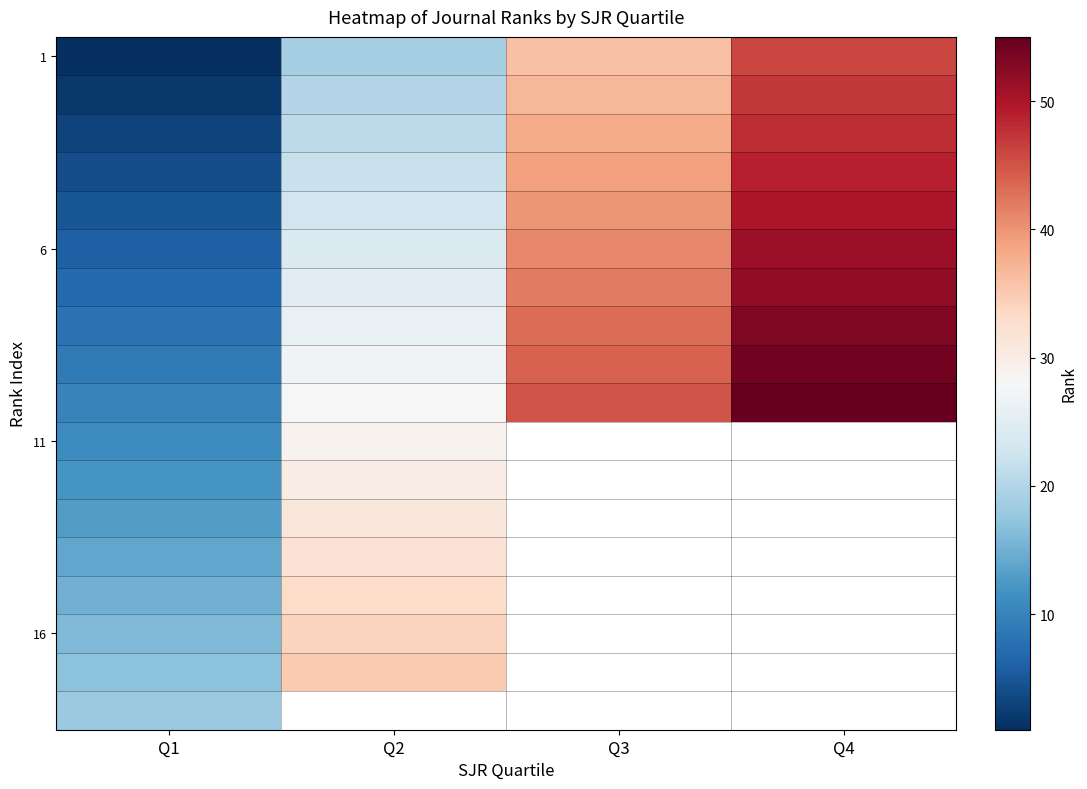

What is the difference between the highest and lowest values at Q3?

9.0